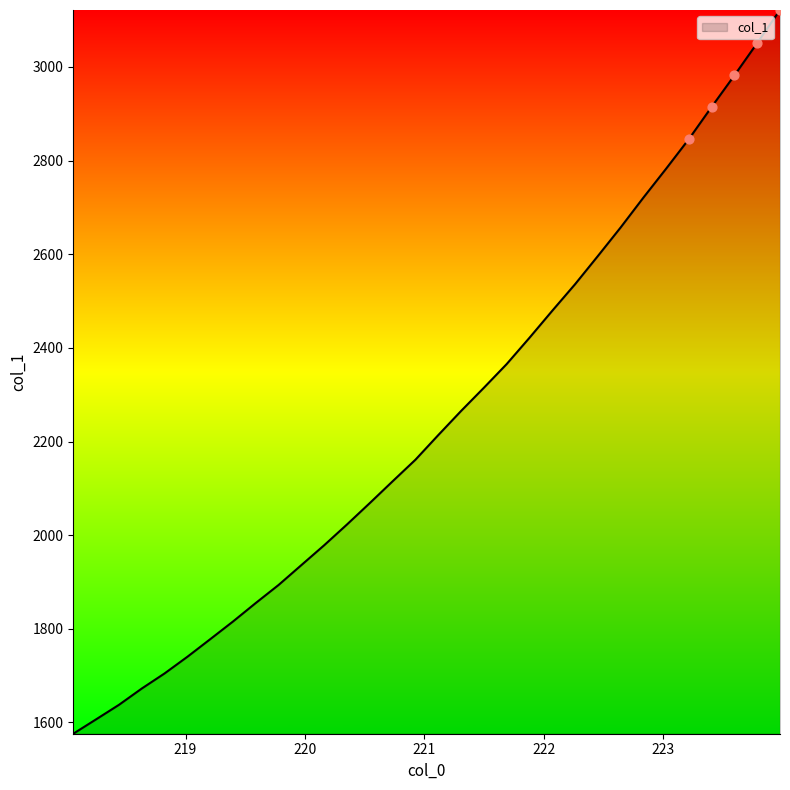

What is the difference between the maximum and minimum values?

1545.9